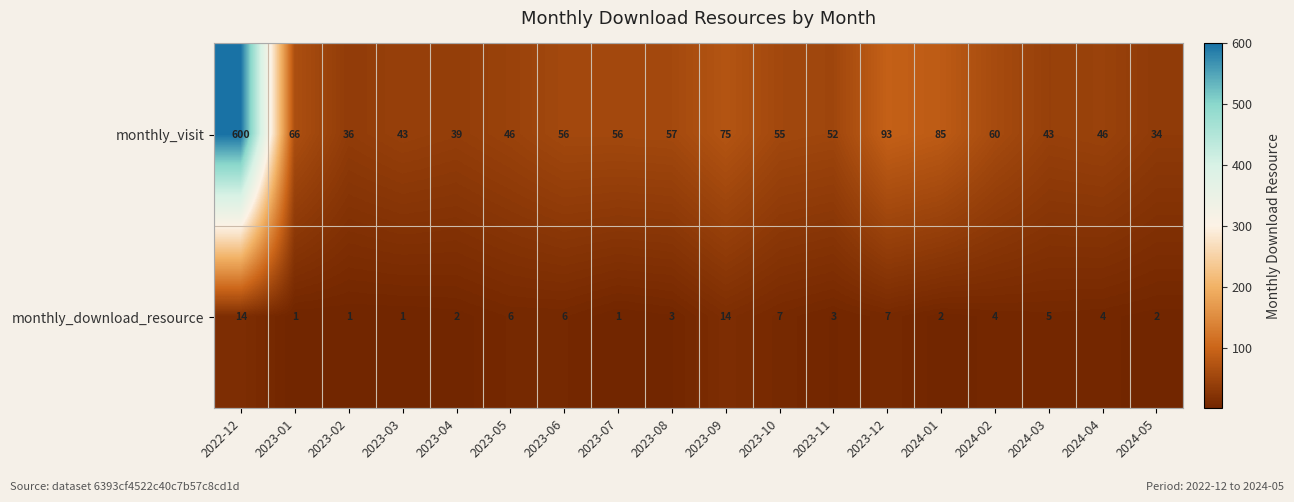

The monthly_visit series shows 75 at 2023-09. True or false?

True